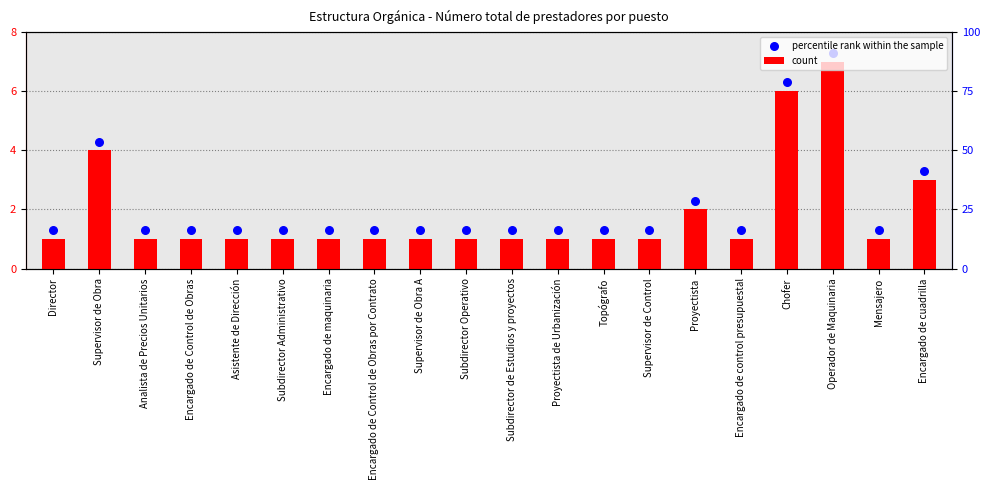

At how many categories does at least one series exceed 1?

20